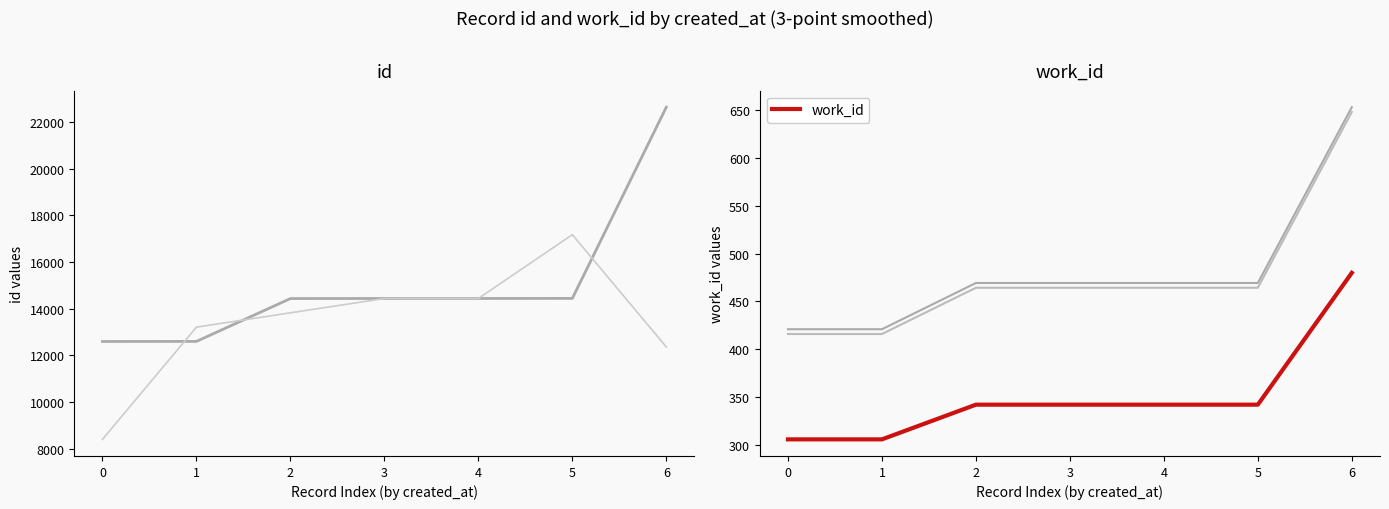

Reading right to left, transcribe all the data shown in this chart.

id: 6=22636.0	5=14439.0	4=14436.0	3=14435.0	2=14432.0	1=12596.0	0=12593.0
id (smoothed): 6=12358.3	5=17170.3	4=14436.7	3=14434.3	2=13821.0	1=13207.0	0=8396.3
work_id: 6=479.9	5=342.0	4=342.0	3=342.0	2=342.0	1=305.7	0=305.7